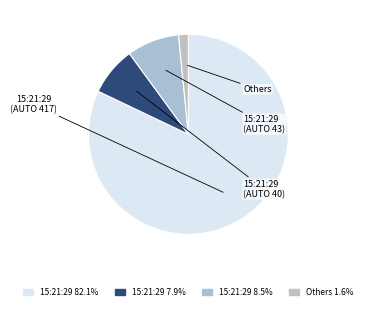

How many slices are in this pie chart?

4